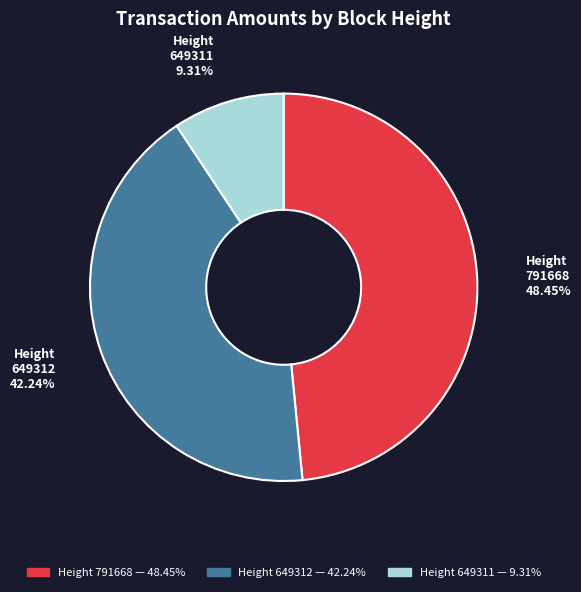

Does any single category account for the majority?

No